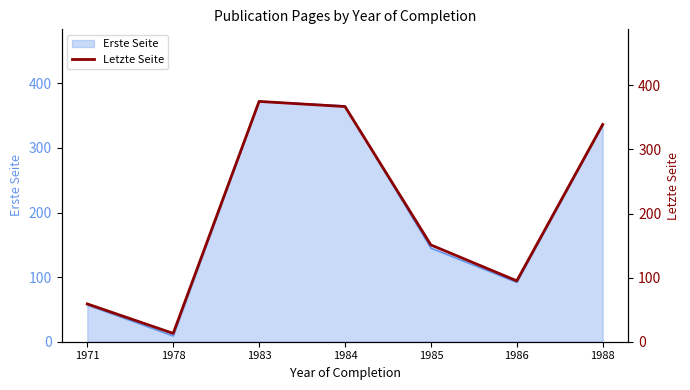

True or false: there are more than 1 points higher than both neighbors.

False